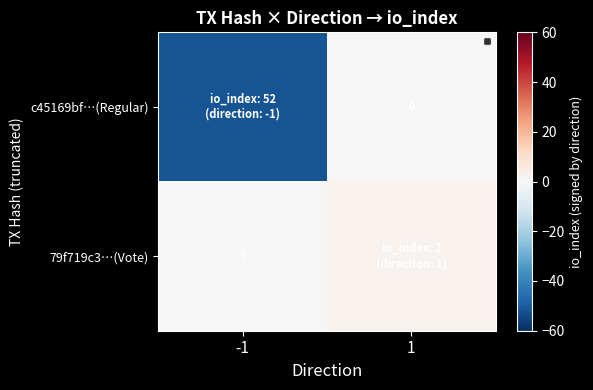

What is the total value across all series at -1?

-52